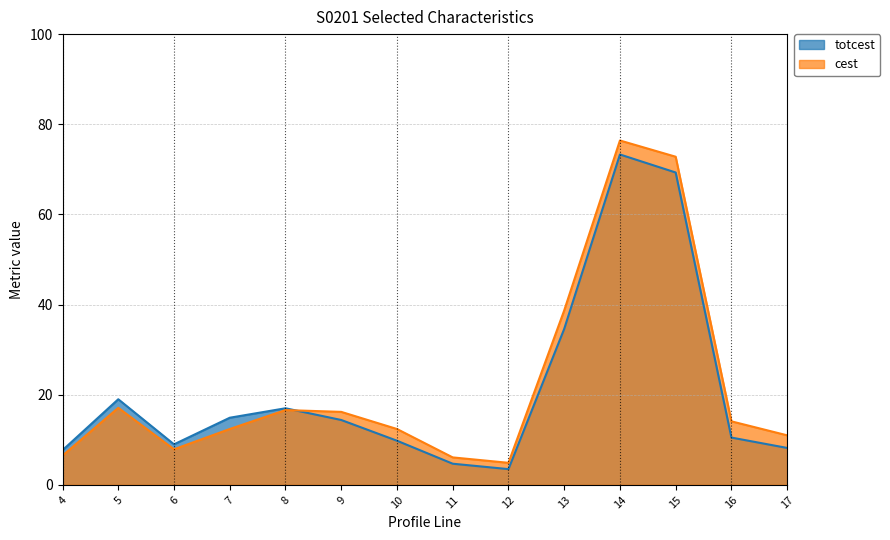

Reading left to right, extract all data points from this chart.

totcest: 4=7.7	5=19.0	6=9.0	7=14.9	8=17.0	9=14.4	10=9.8	11=4.7	12=3.5	13=34.6	14=73.3	15=69.3	16=10.5	17=8.2
cest: 4=6.5	5=17.1	6=7.9	7=12.4	8=16.6	9=16.2	10=12.4	11=6.1	12=4.9	13=38.7	14=76.4	15=72.8	16=14.1	17=11.0